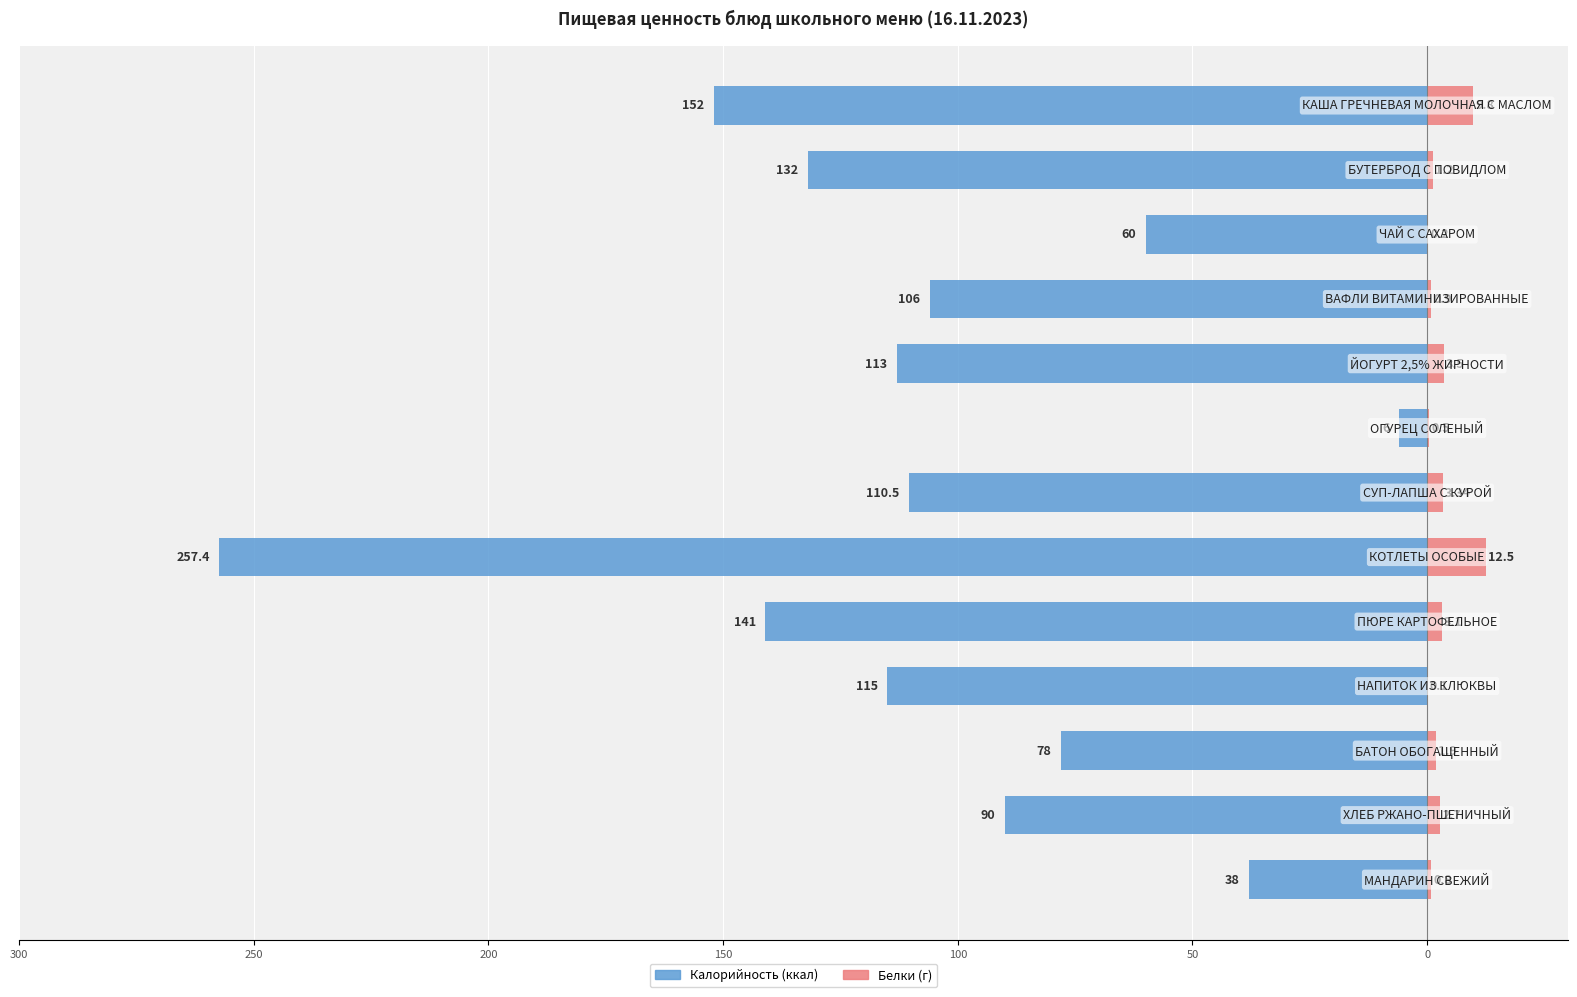

Which series has the widest spread of values?

Калорийность